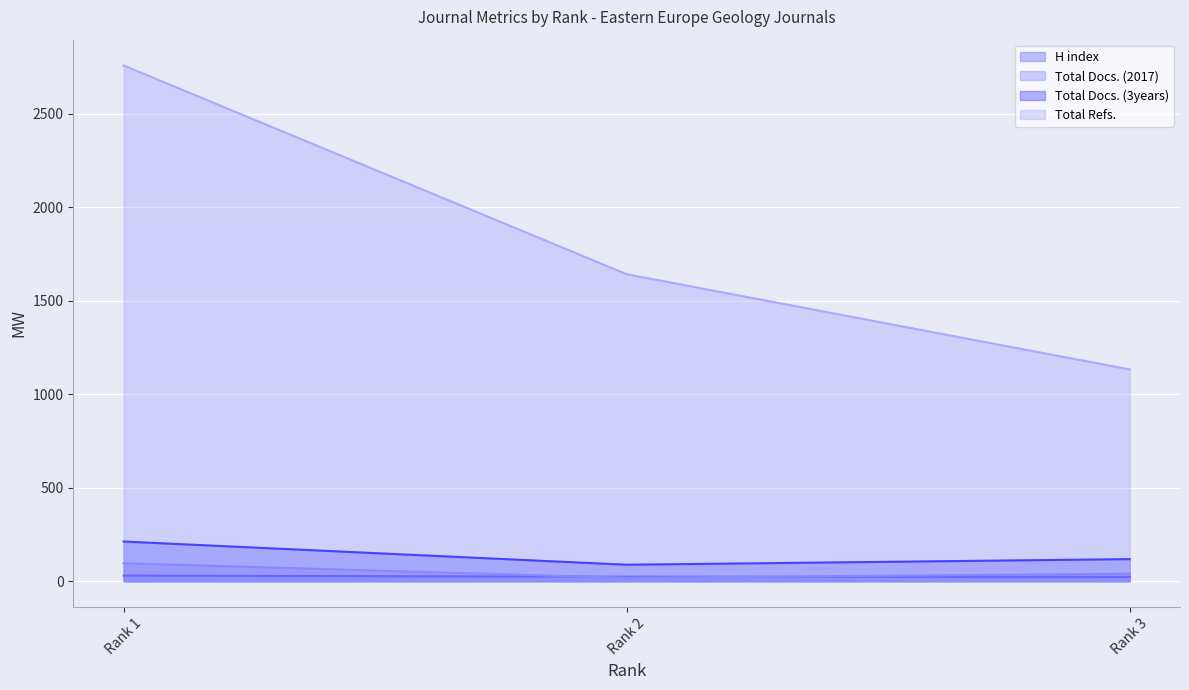

What is the maximum value shown in the chart?

2757